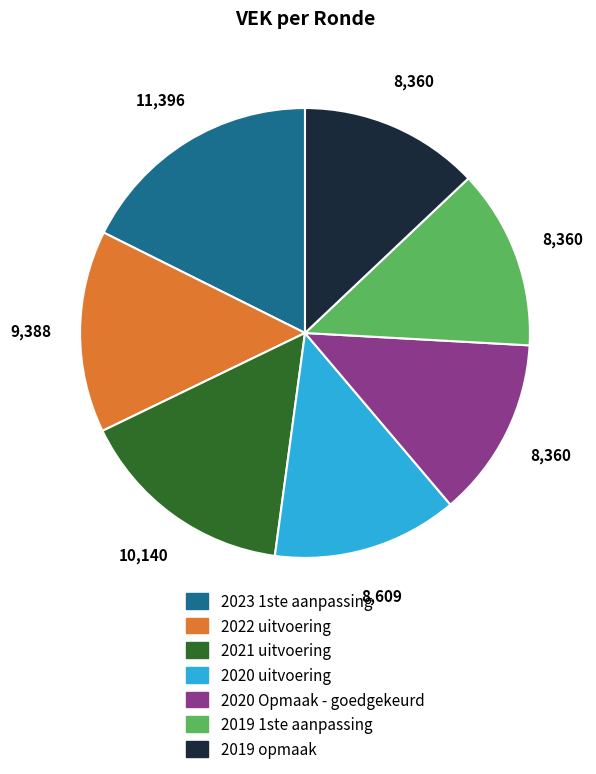

Do 2020 uitvoering and 2021 uitvoering together represent more than half of the pie?

No